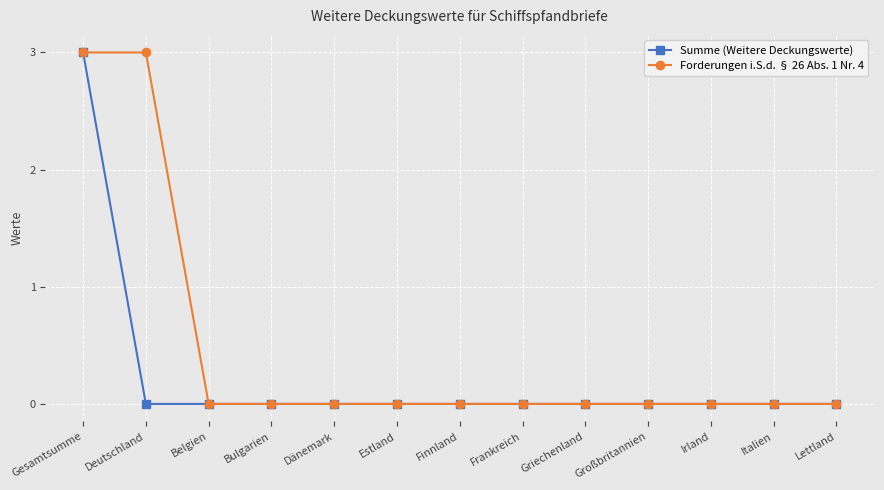

What is the greatest value displayed?

3